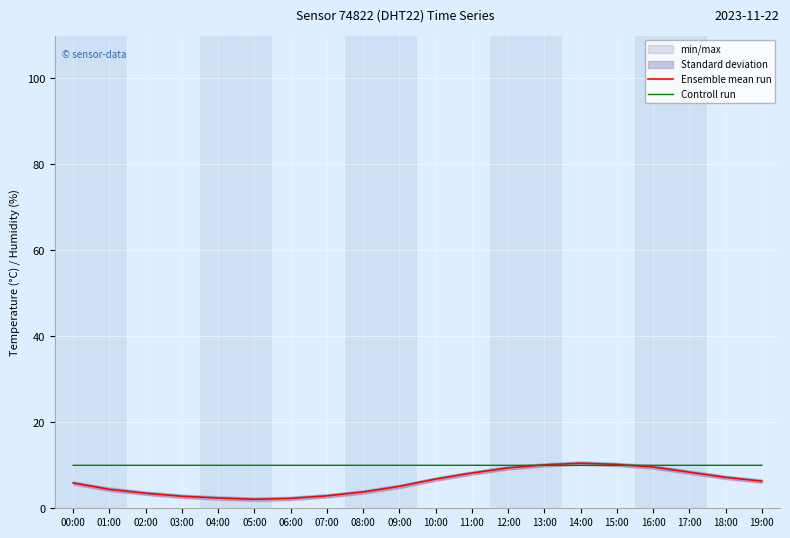

What is the value of the Controll run point at the 11th from the left?

10.0